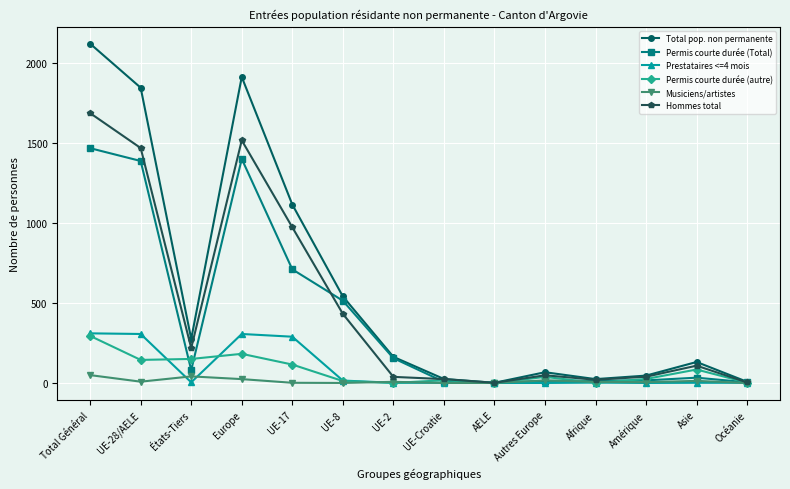

True or false: Total pop. non permanente has more than 1 interior local peaks.

True